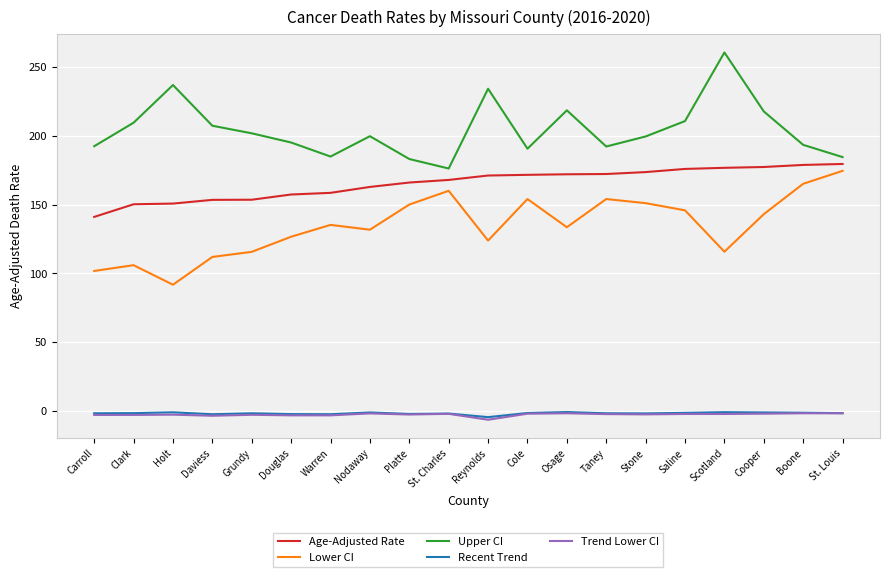

True or false: Upper CI and Trend Lower CI cross at least once.

False